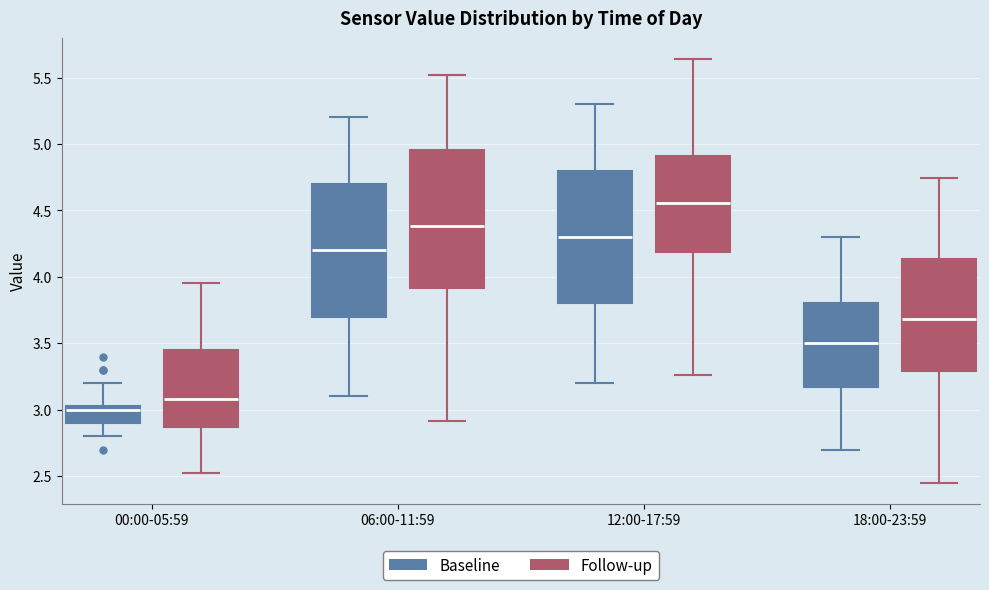

Where is the upper edge of the box for 18:00-23:59 (Follow-up) on the y-axis? The values are not printed on the chart, so give them approximately, as read against the axis.

4.15